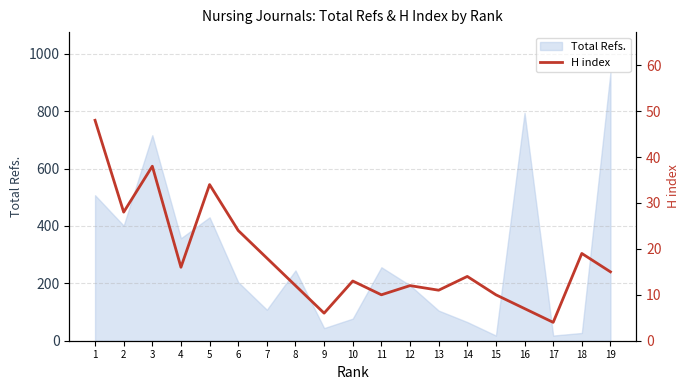

Reading left to right, extract all data points from this chart.

48	28	38	16	34	24	18	12	6	13	10	12	11	14	10	7	4	19	15